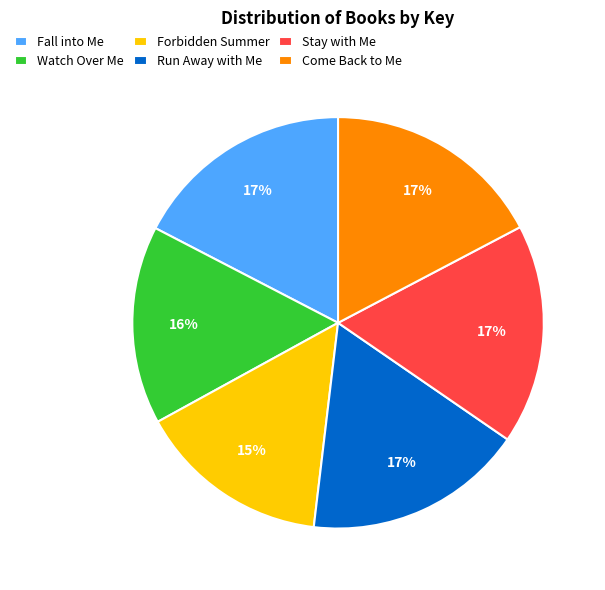

Is the sum of Run Away with Me and Forbidden Summer greater than half?

No